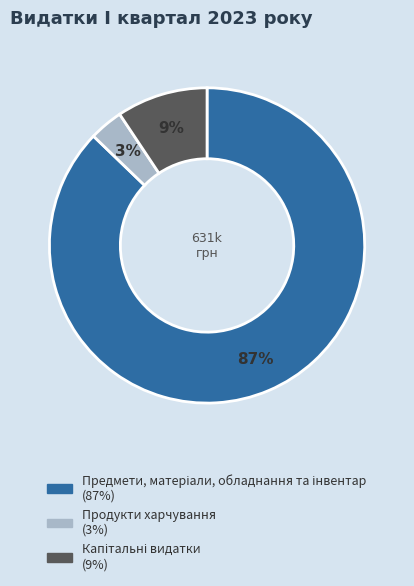

Is there any slice that represents more than half of the pie?

Yes